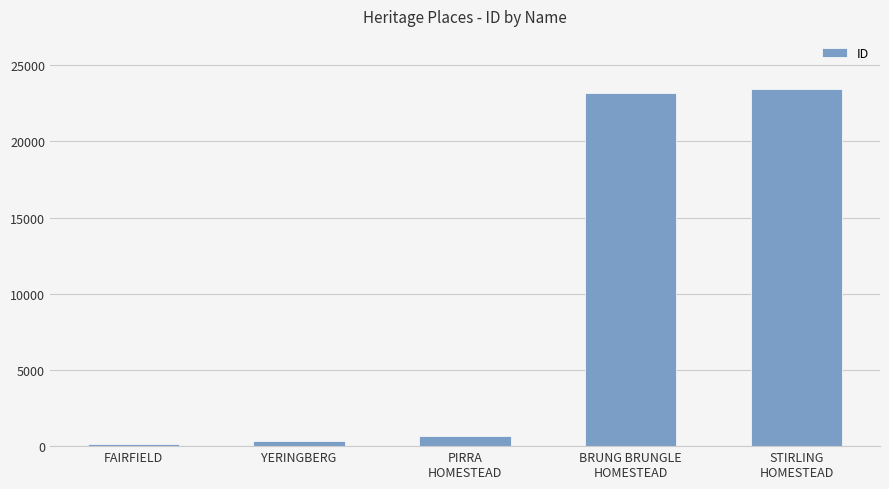

Between STIRLING
HOMESTEAD and YERINGBERG, which is larger?

STIRLING
HOMESTEAD